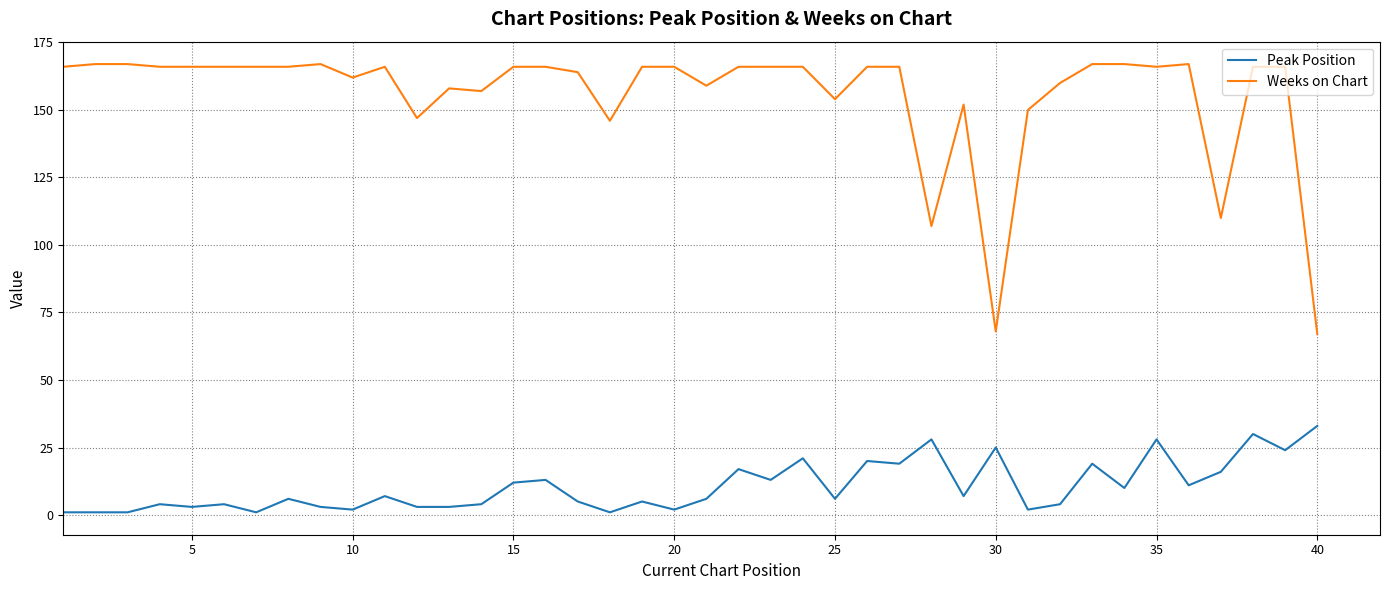

True or false: Peak Position and Weeks on Chart intersect in this chart.

False